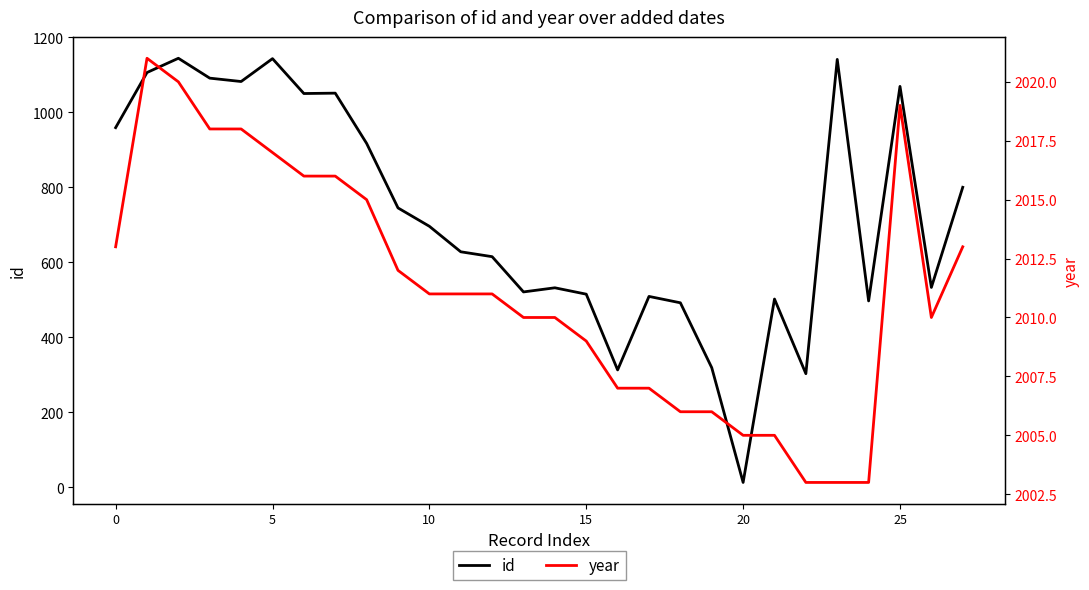

Which series has the largest total across all categories?

year